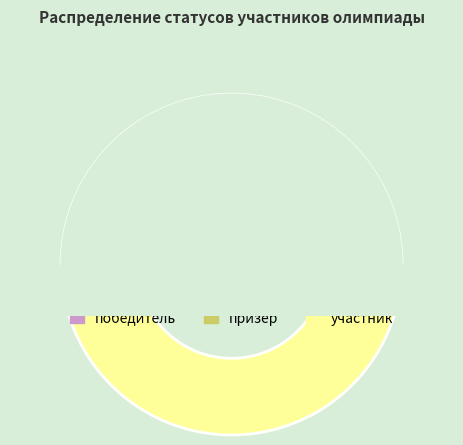

What is the change in value from победитель to участник?

+111